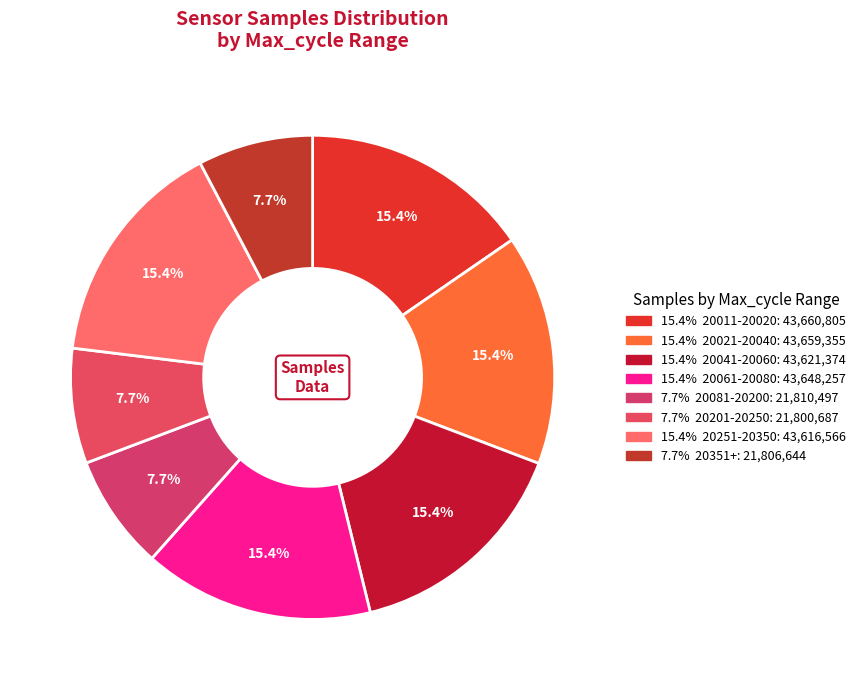

How many slices are in this pie chart?

8